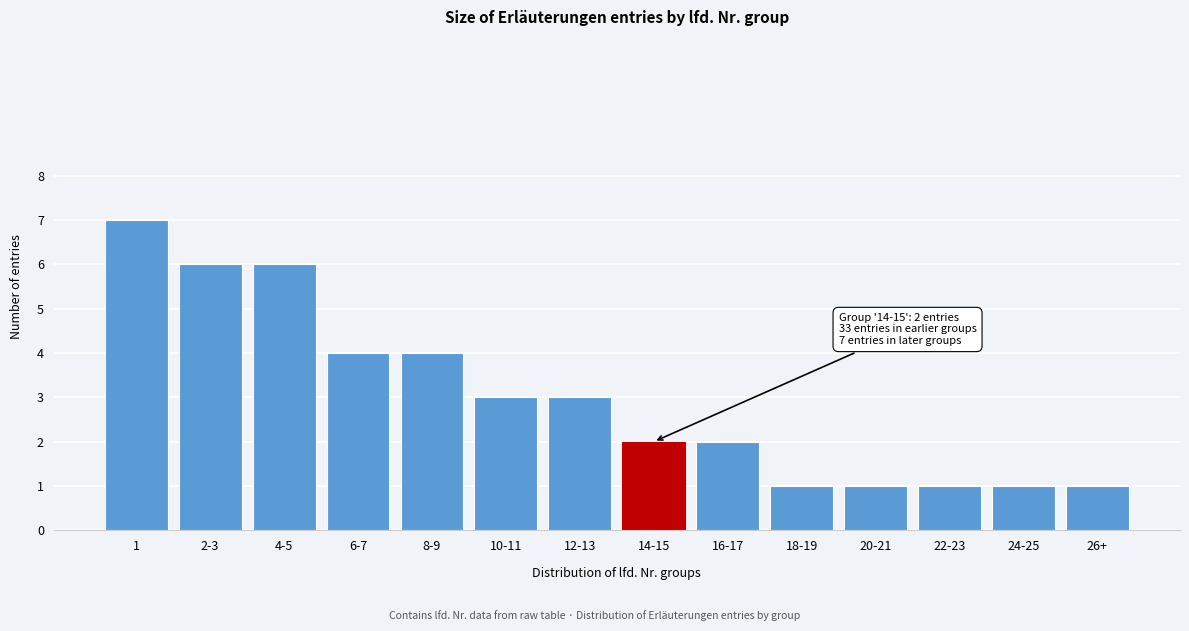

Reading right to left, extract all data points from this chart.

1	1	1	1	1	2	2	3	3	4	4	6	6	7